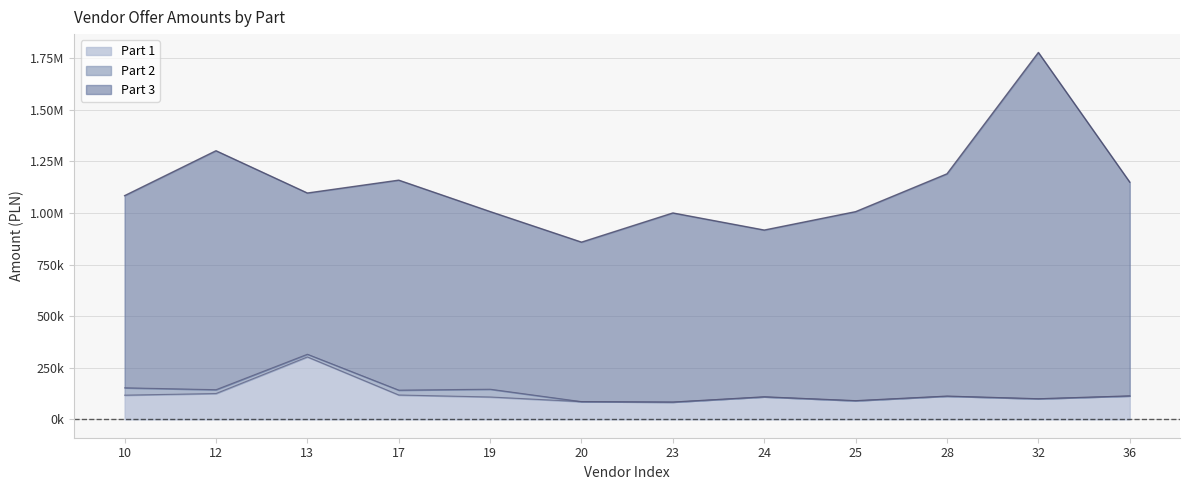

What is the total value across all series at 19?

1006841.9